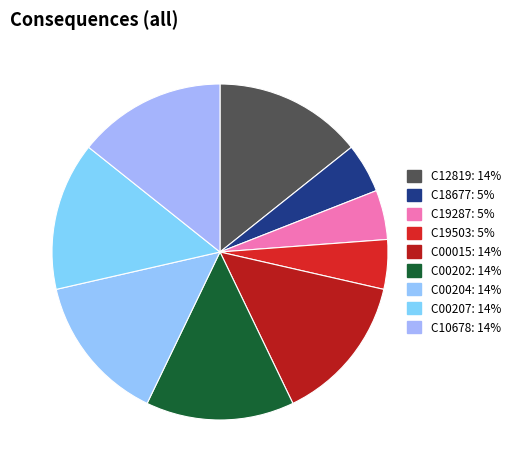

Combined, do C19503 and C00202 account for over 50%?

No